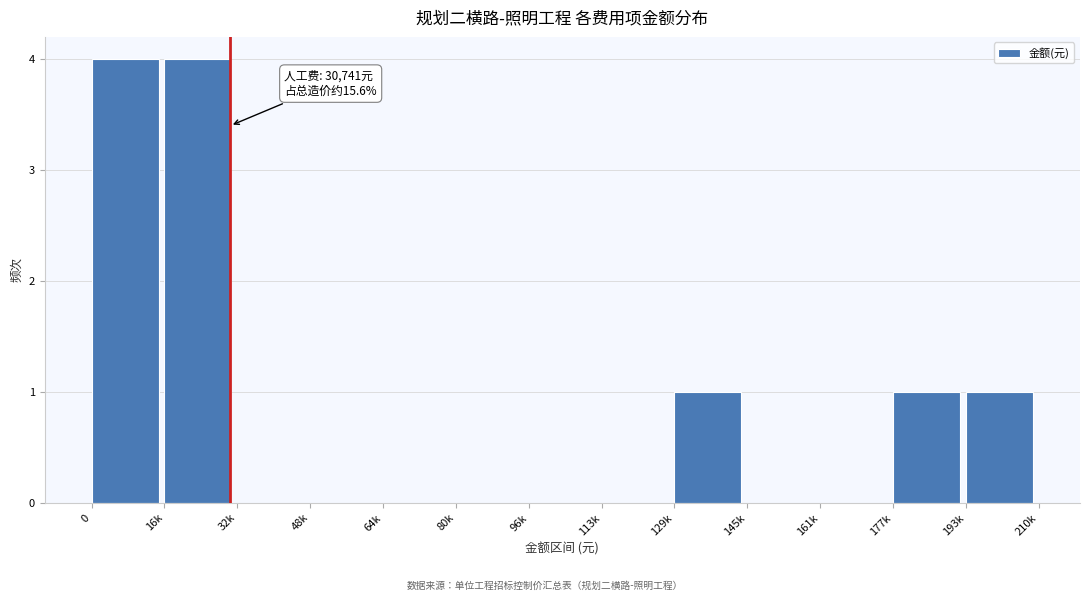

Reading left to right, transcribe all the data shown in this chart.

0=4	16k=4	32k=0	48k=0	64k=0	80k=0	96k=0	113k=0	129k=1	145k=0	161k=0	177k=1	193k=1